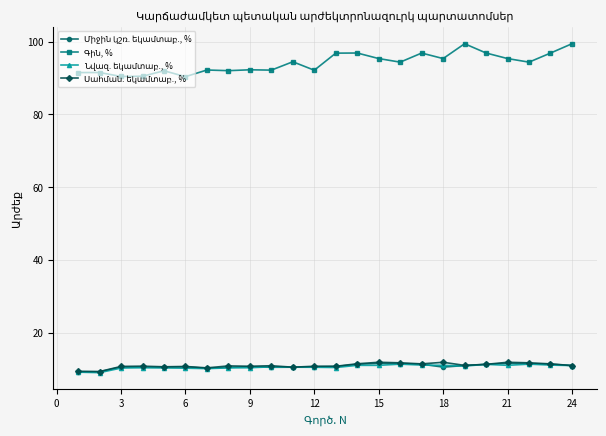

What is the maximum value shown in the chart?

99.4